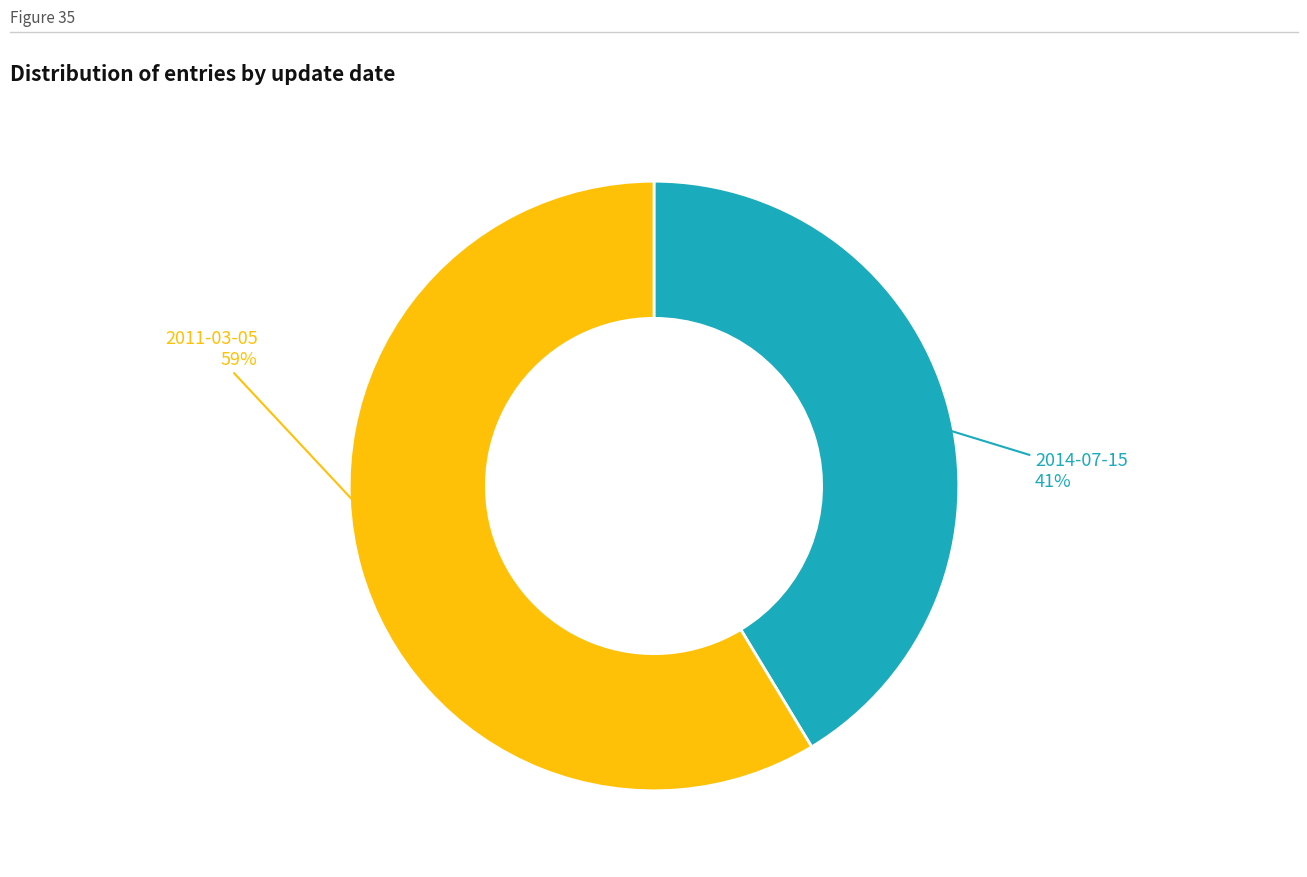

To the nearest percent, what is the average slice percentage?

50%